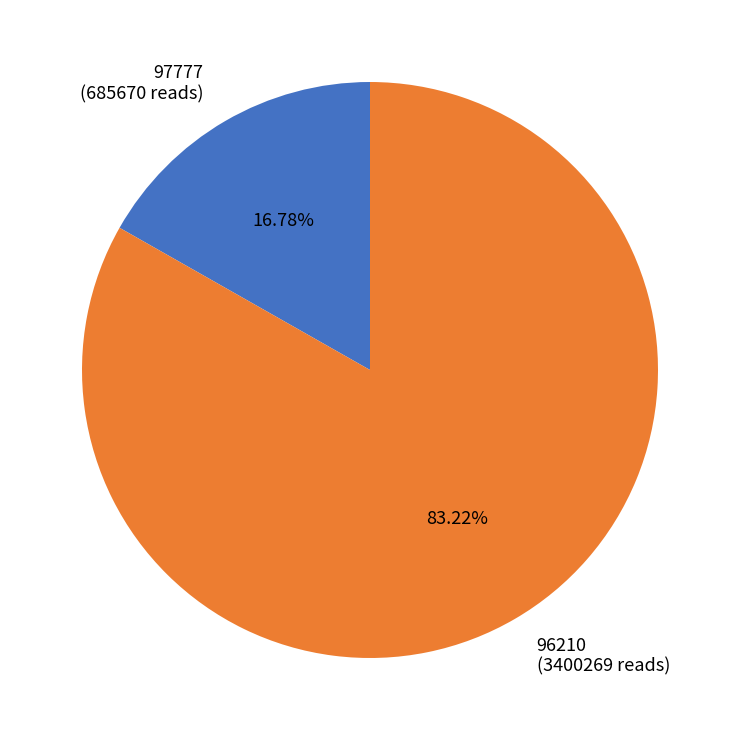

Is it true that 96210 is 83% of the pie?

True